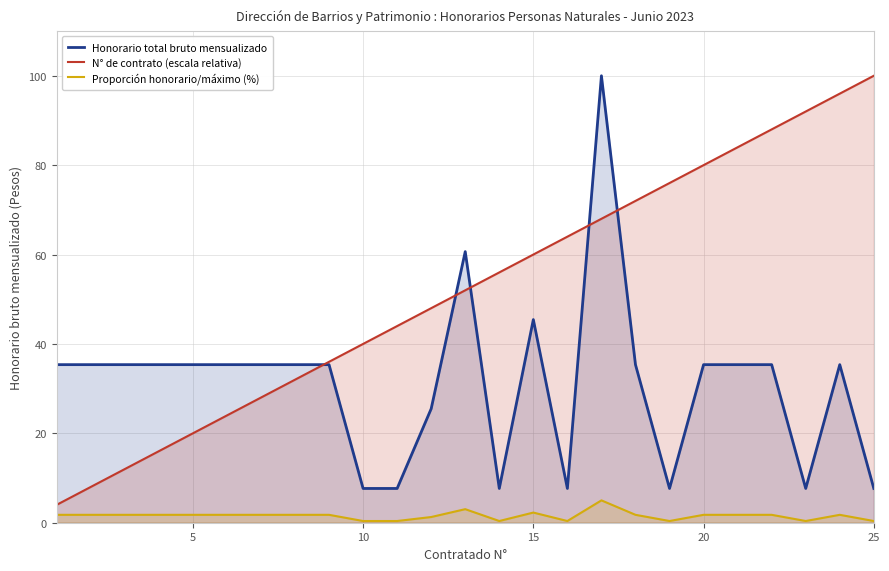

Which series has the largest total across all categories?

N° de contrato (escala relativa)